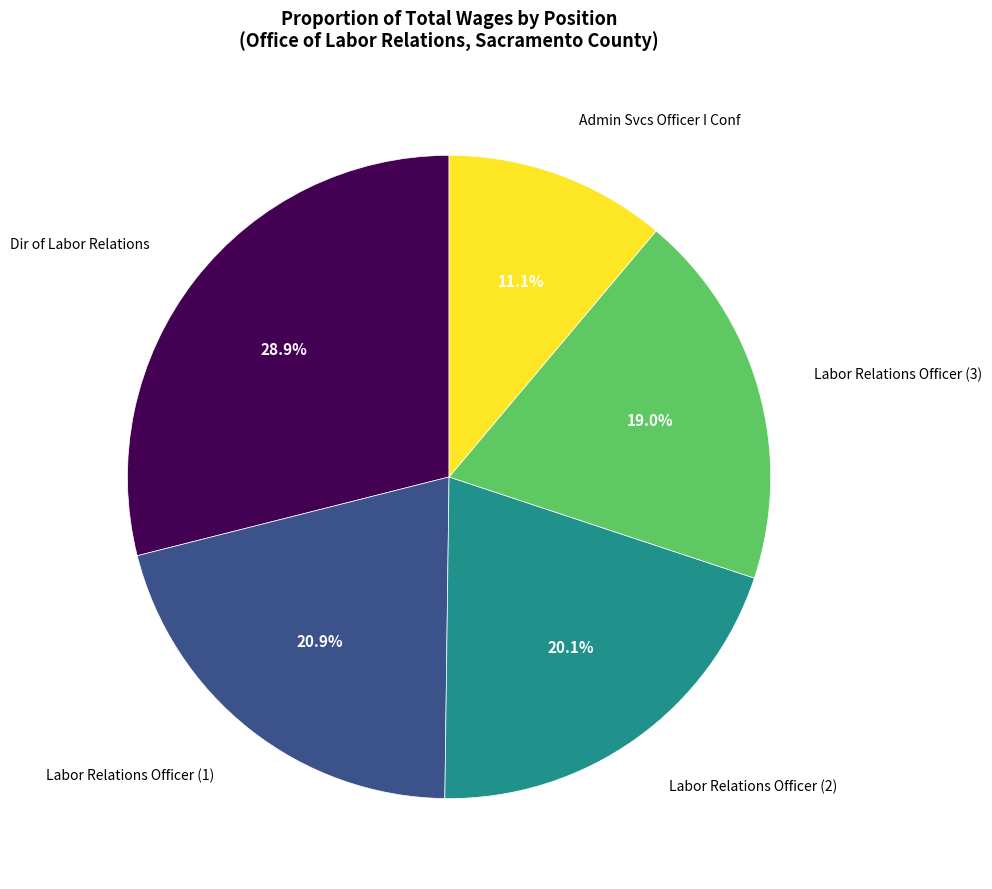

Is there a majority slice in this chart?

No